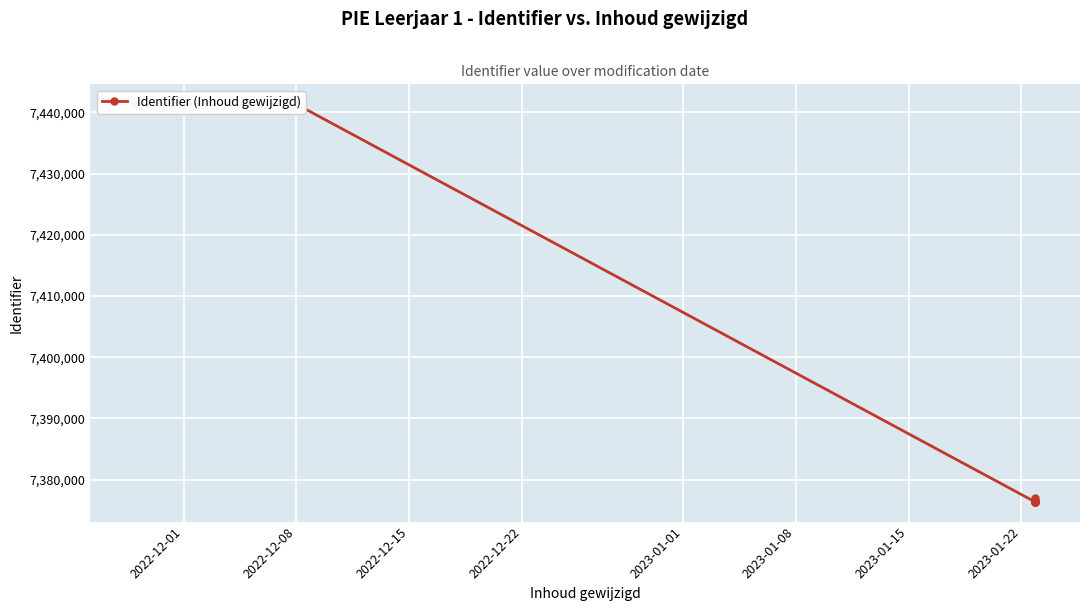

Count the number of categories in the chart.

10